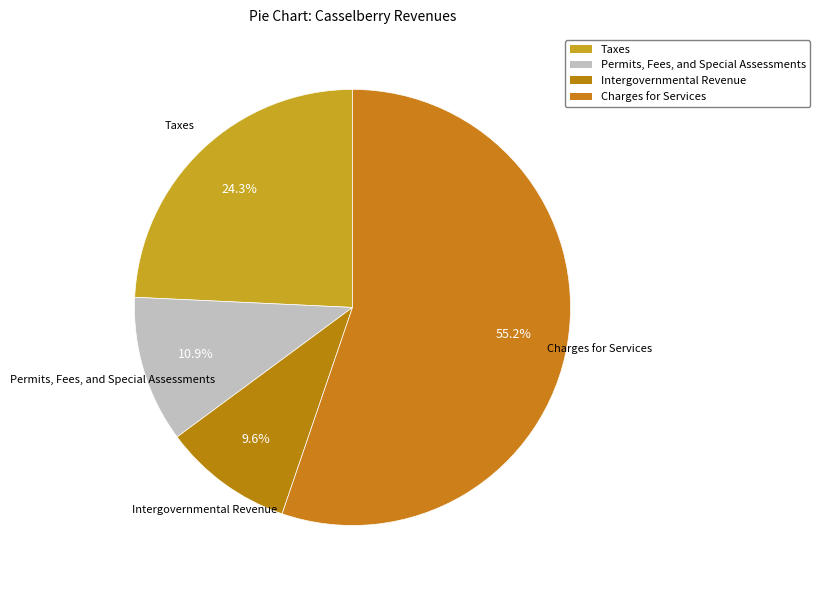

Which slice is the smallest?

Intergovernmental Revenue